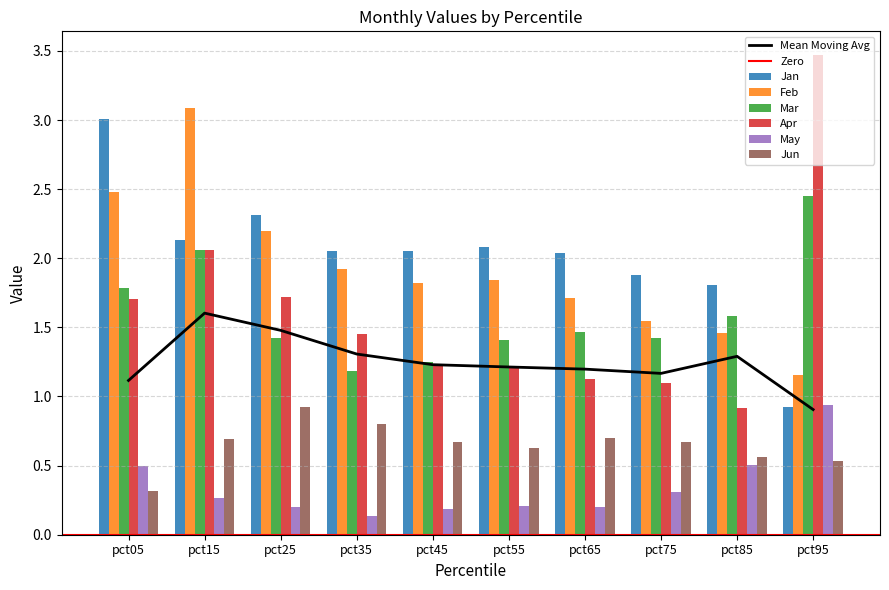

Which has a higher value, pct25 or pct35?

pct25